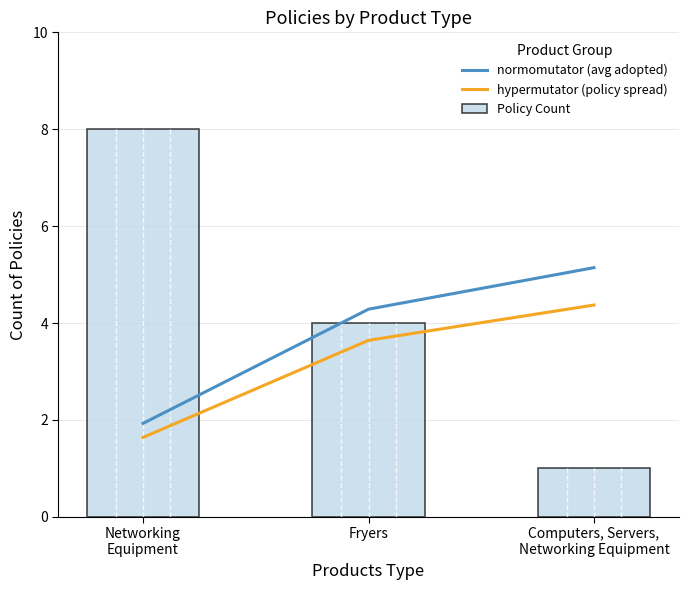

Which series has the largest total across all categories?

Policy Count